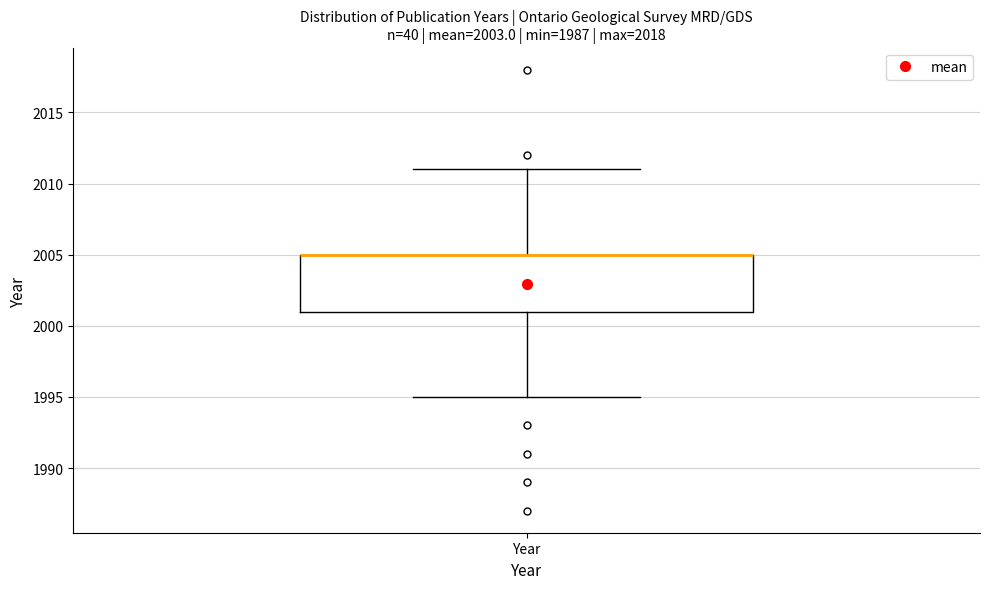

Where is the lower edge of the box for Year on the y-axis? The values are not printed on the chart, so give them approximately, as read against the axis.

2001